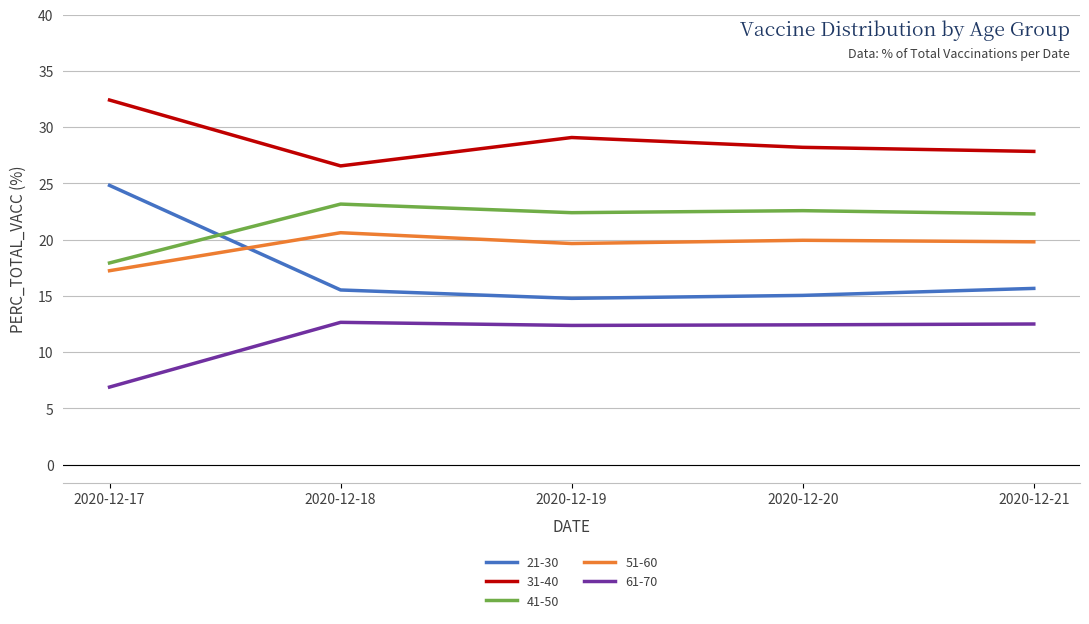

At how many categories does at least one series exceed 24?

5